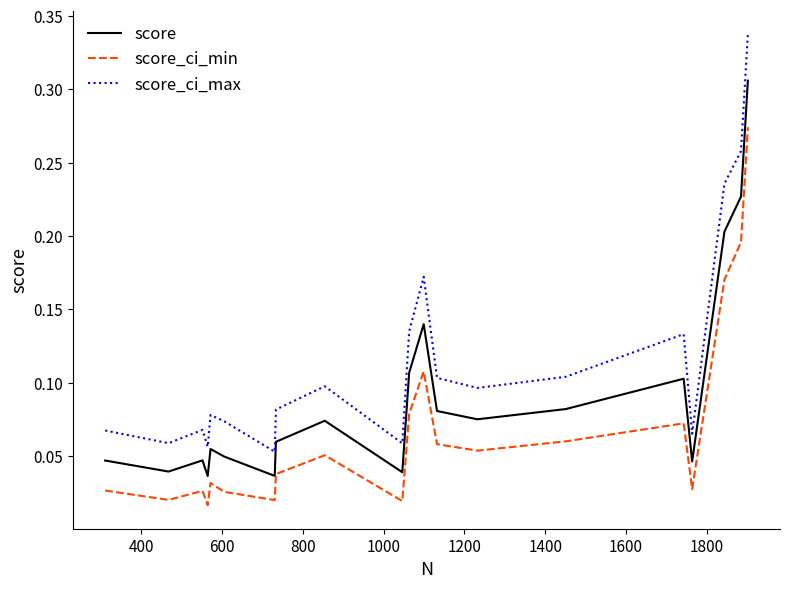

True or false: score_ci_min and score_ci_max intersect in this chart.

False